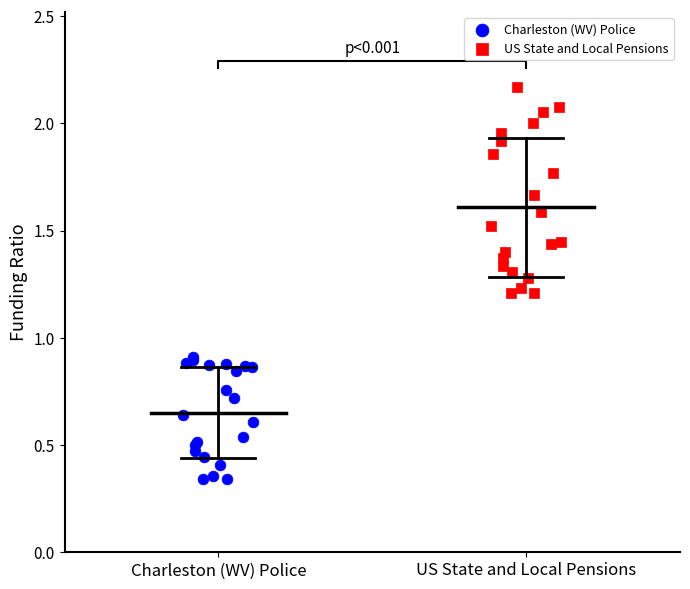

Which series reaches the minimum Y coordinate?

Charleston (WV) Police